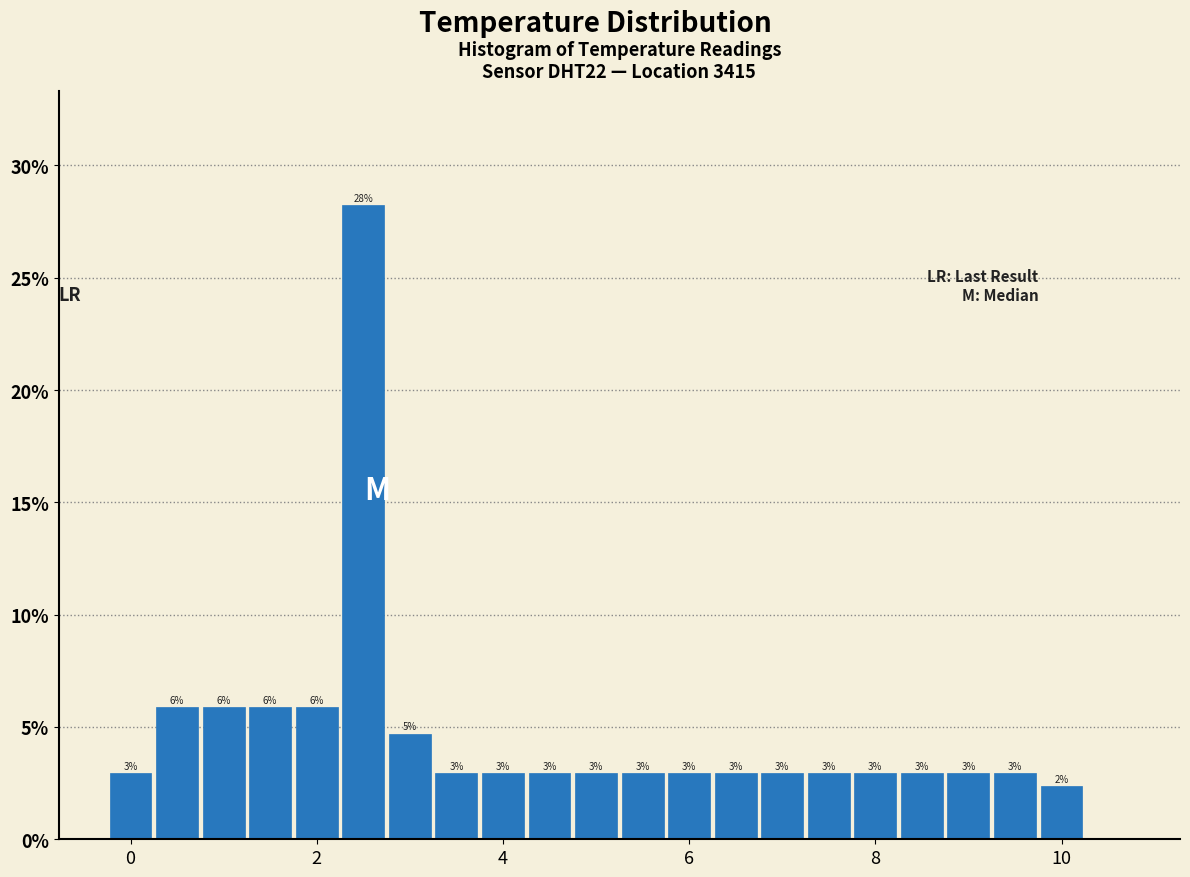

Around what value on the x-axis is the tallest bar? Give the approximate position of its centre, as read against the axis.

2.6